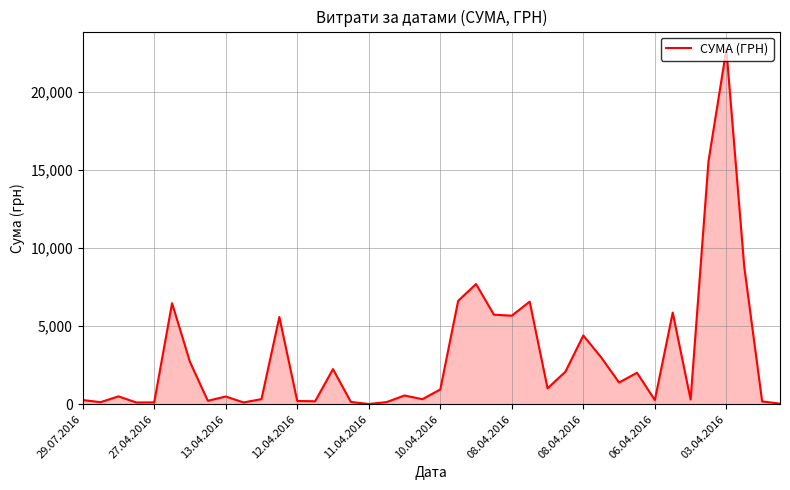

What is the sum of all values?

121839.8